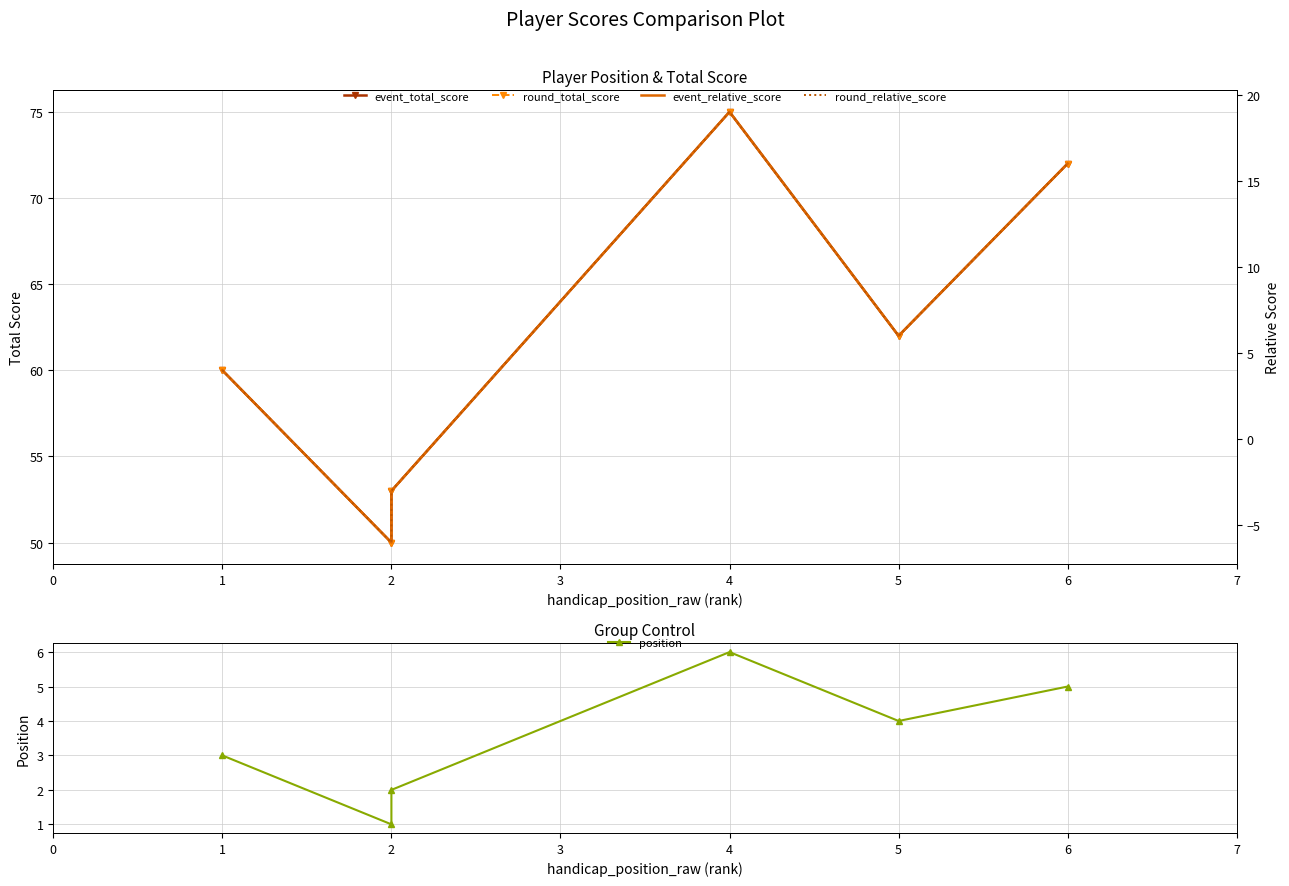

True or false: position has a value of 2 at 6.

False